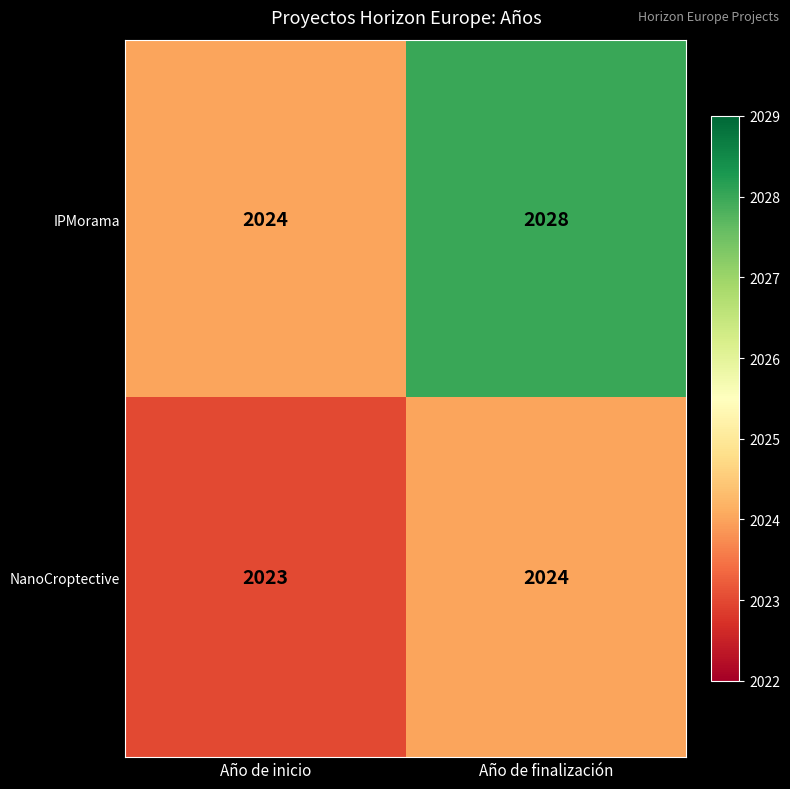

What is the difference between the IPMorama values at Año de inicio and Año de finalización?

4